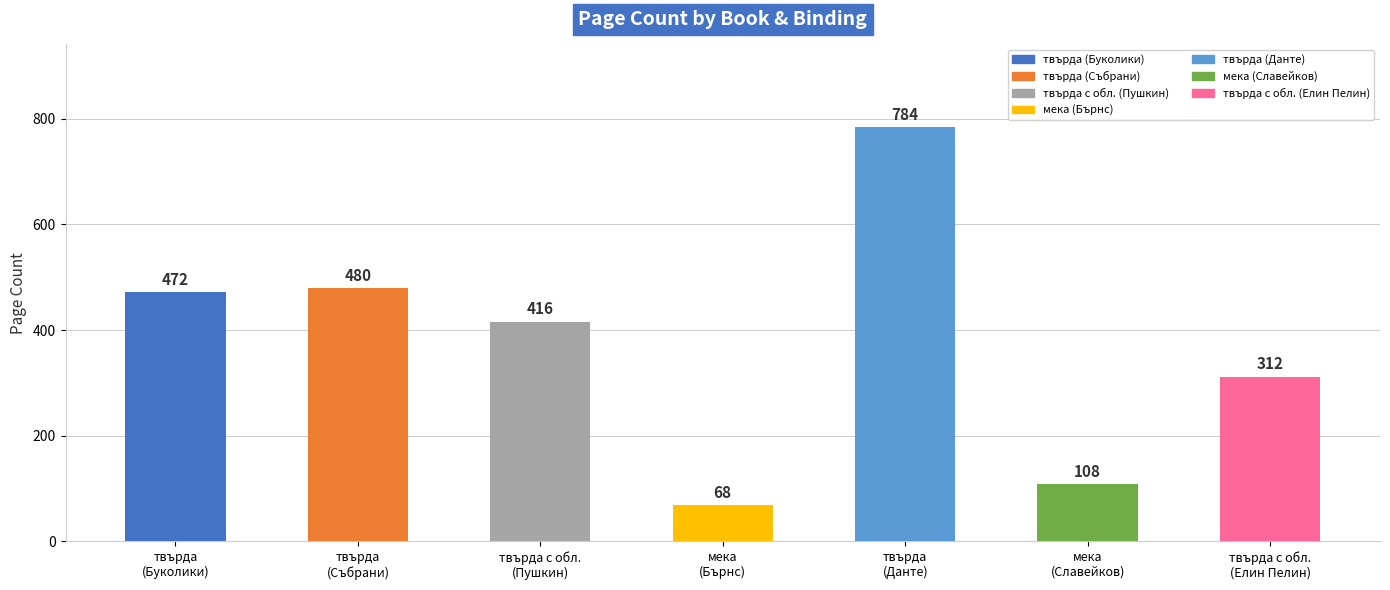

Reading left to right, list all the values displayed in this chart.

472	480	416	68	784	108	312